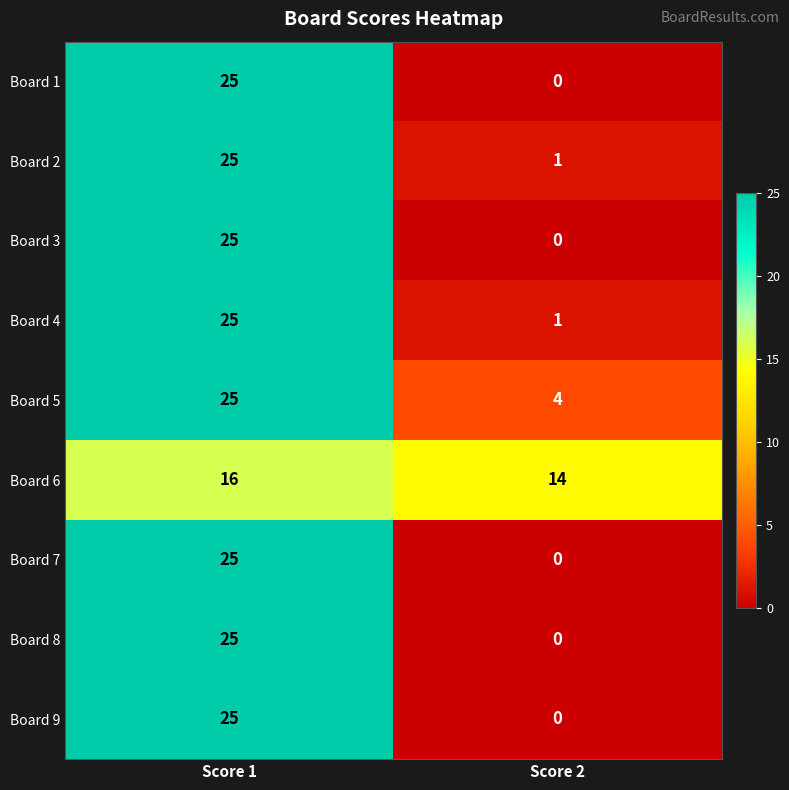

Reading right to left, transcribe all the data shown in this chart.

Board 1: 0	25
Board 2: 1	25
Board 3: 0	25
Board 4: 1	25
Board 5: 4	25
Board 6: 14	16
Board 7: 0	25
Board 8: 0	25
Board 9: 0	25